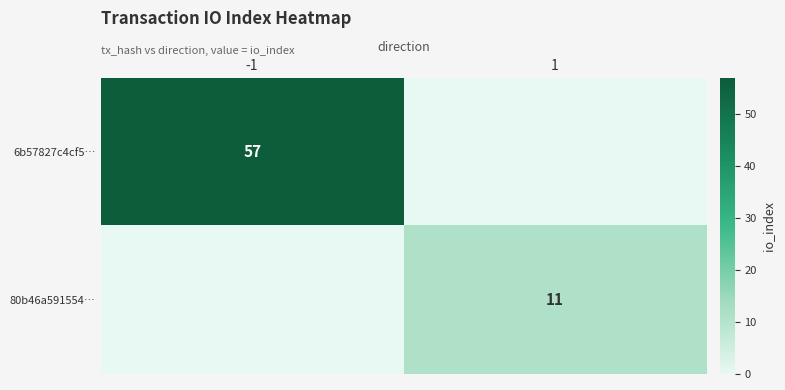

The 6b57827c4cf5… series shows 39 at -1. True or false?

False